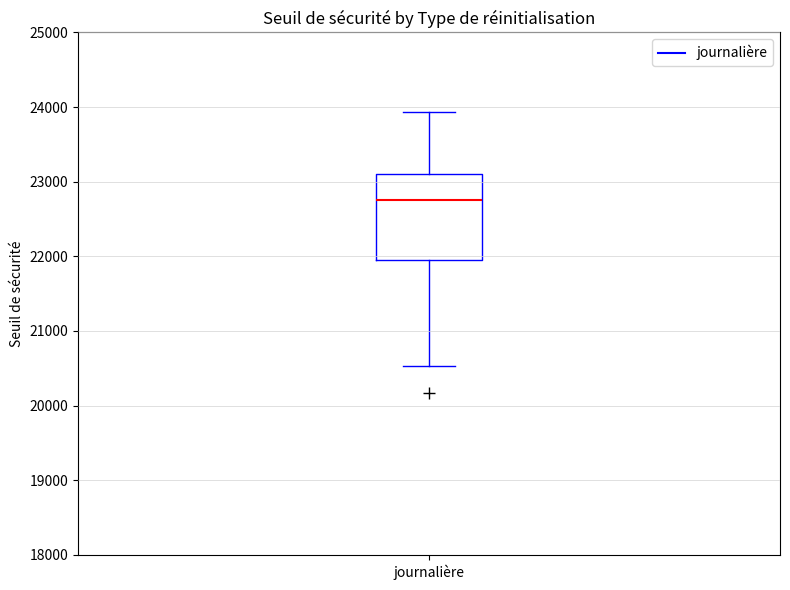

Transcribe this box plot: give where the median line is, the range the box spans, and where the two whiskers end, as read against the y-axis. The values are not printed on the chart, so give them approximately, as read against the axis.

median 22800, box 22000 to 23100, whiskers 20500 to 23900